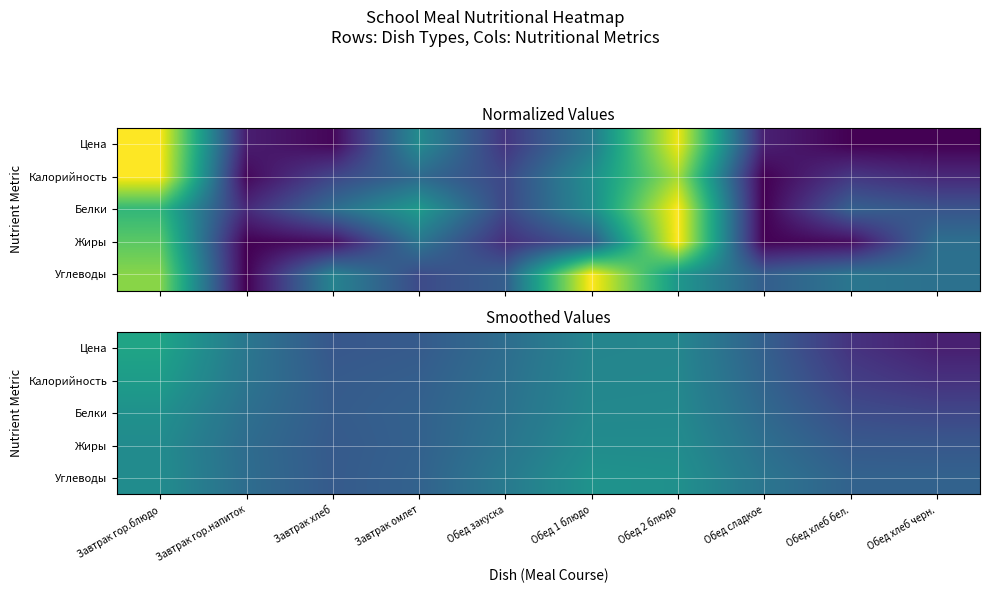

True or false: Калорийность has a value of 0.4 at Обед закуска.

True